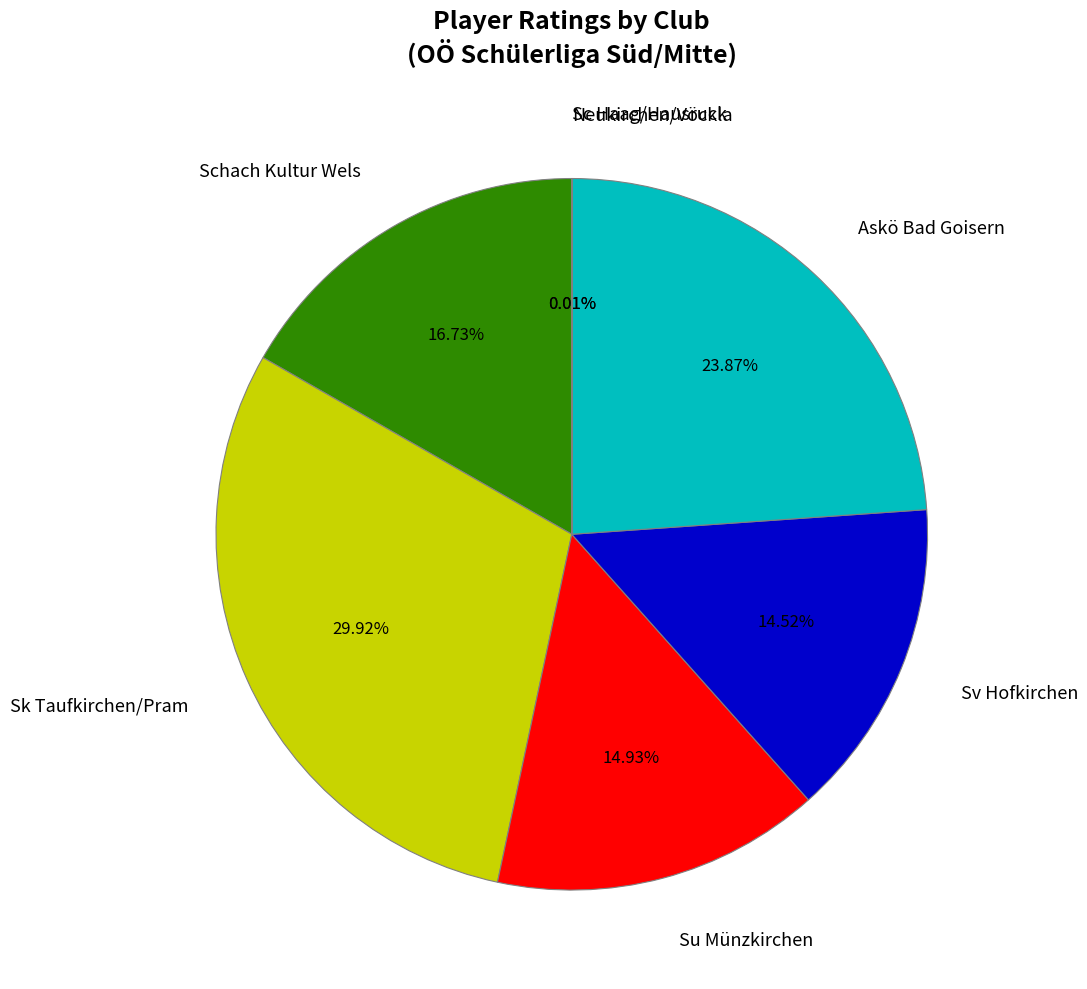

Do Schach Kultur Wels and Sv Hofkirchen together represent more than half of the pie?

No